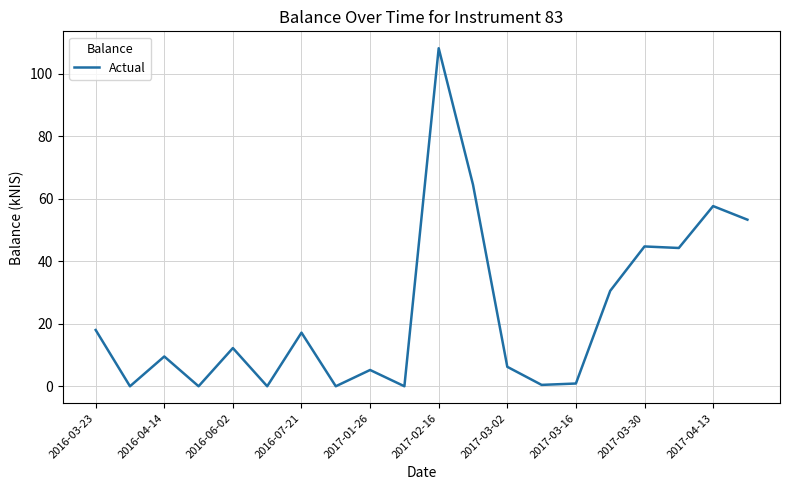

What is the difference between the maximum and minimum values?

108.1